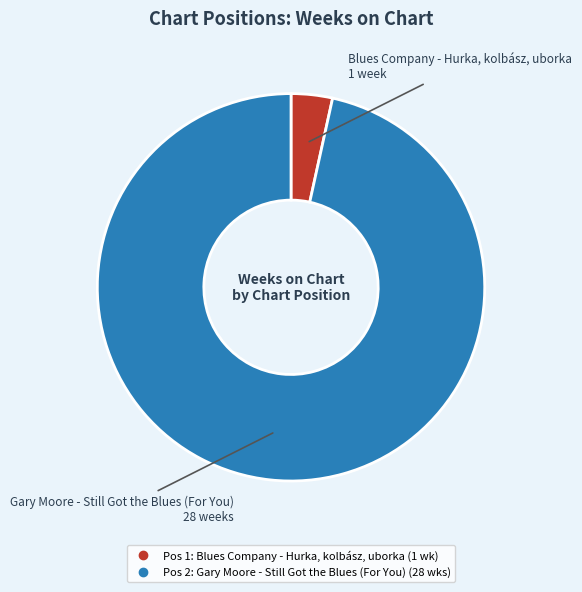

Is there any slice that represents more than half of the pie?

Yes